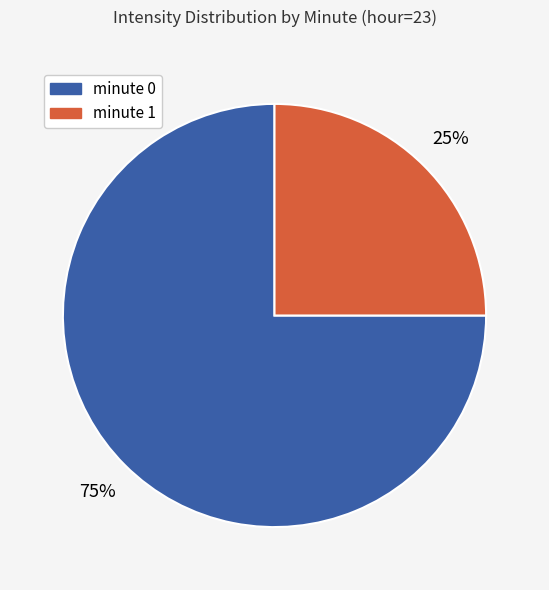

How many slices are in this pie chart?

2